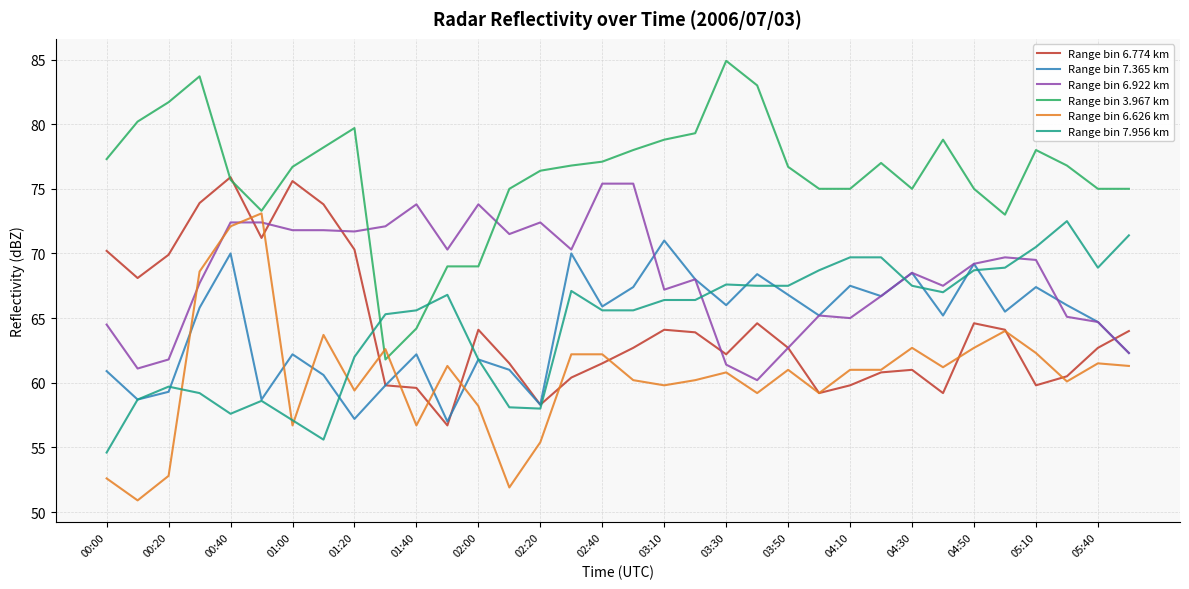

What is the minimum value shown in the chart?

50.9